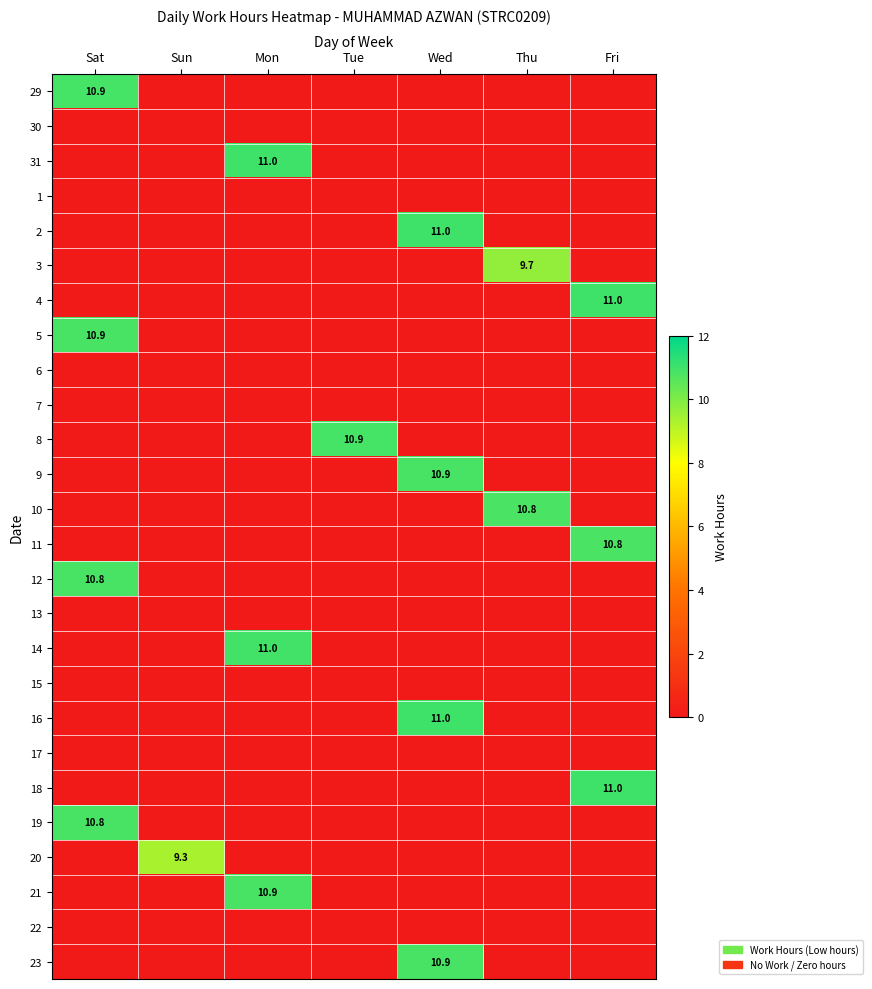

Where is 3 nearest to the value 4?

Sat